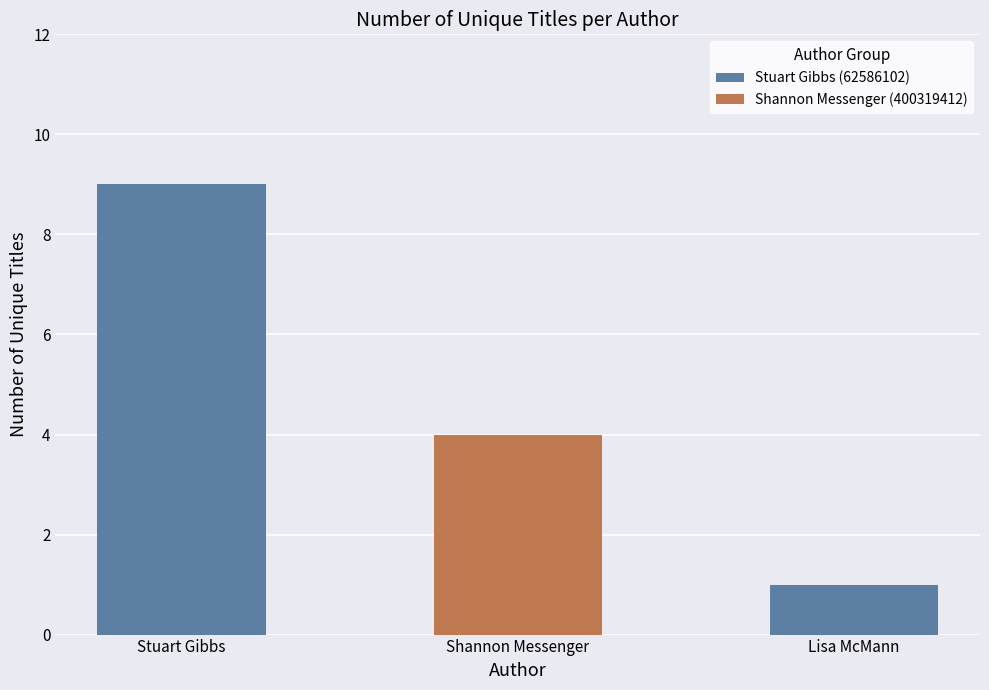

Which series has the largest range (max minus min)?

Stuart Gibbs (62586102)